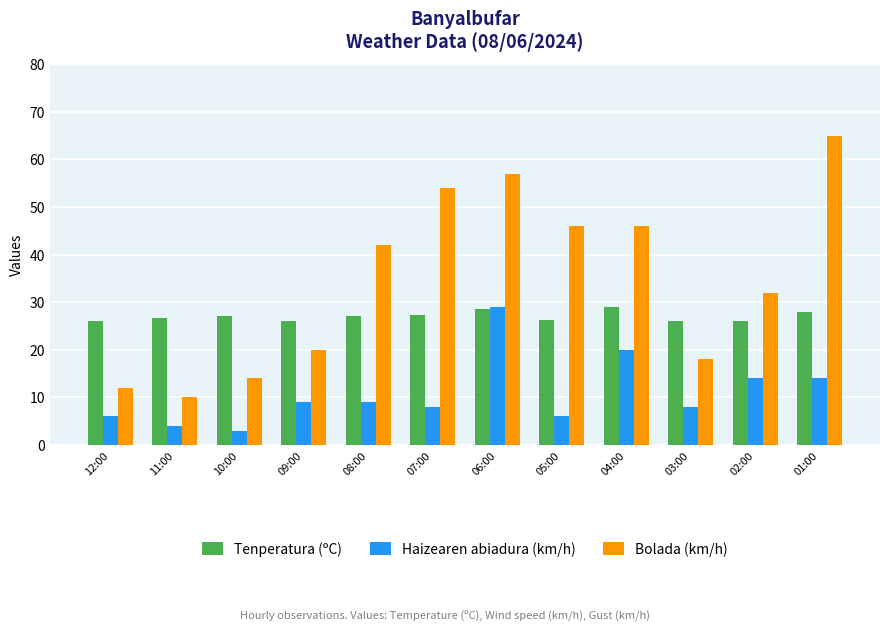

Which series has the widest spread of values?

Bolada (km/h)